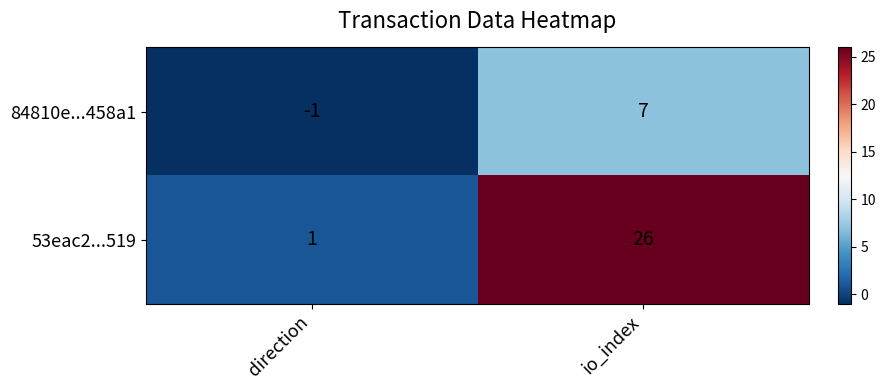

Is it true that 53eac2...519 equals 41 at io_index?

False